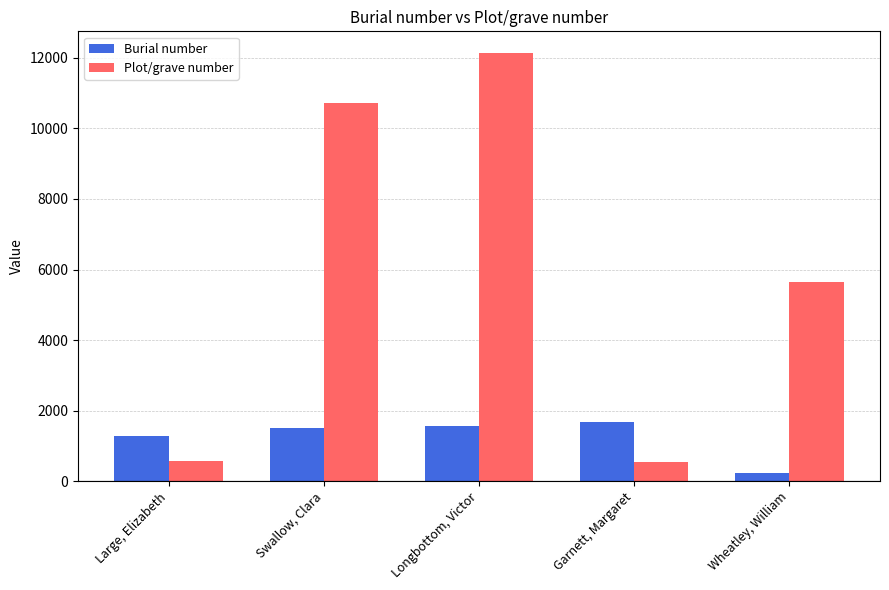

Which series has the largest range (max minus min)?

Plot/grave number